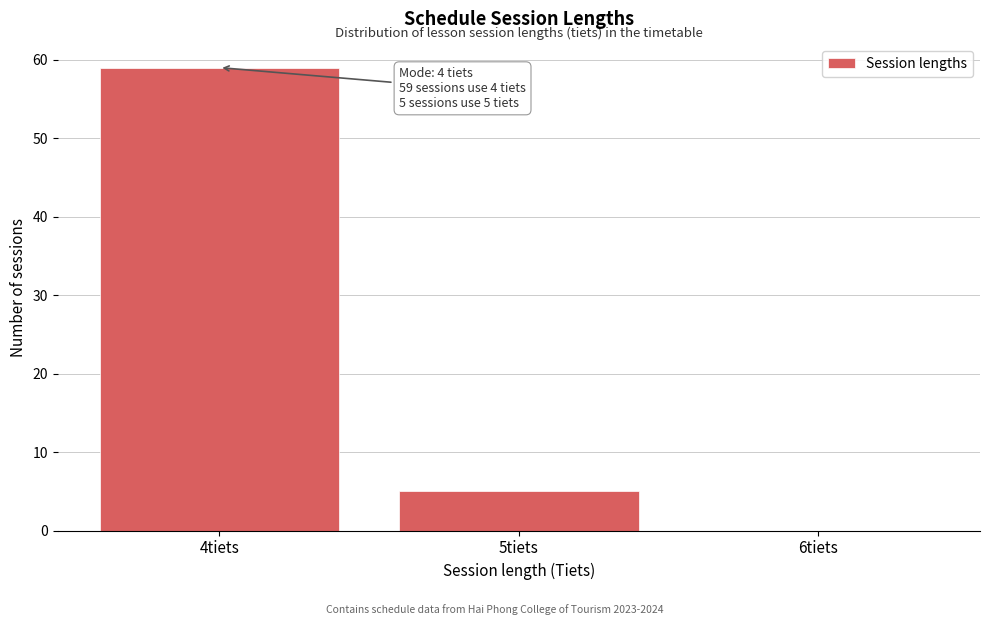

Which range on the x-axis has the tallest bar?

3.5 to 4.5